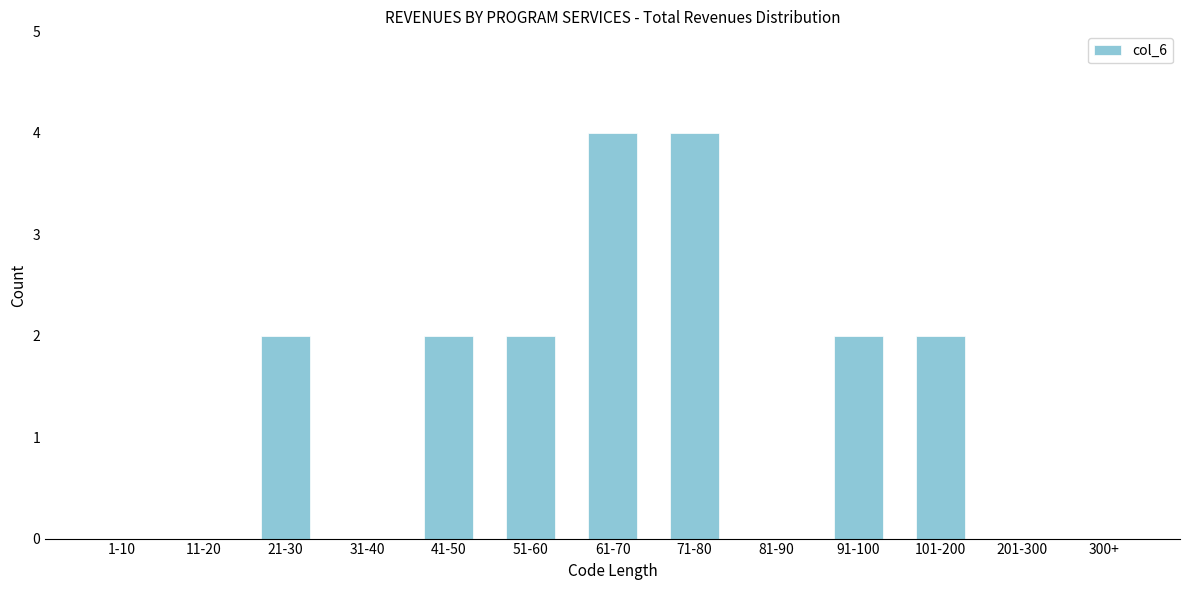

Reading left to right, extract all data points from this chart.

1-10=0	11-20=0	21-30=2	31-40=0	41-50=2	51-60=2	61-70=4	71-80=4	81-90=0	91-100=2	101-200=2	201-300=0	300+=0